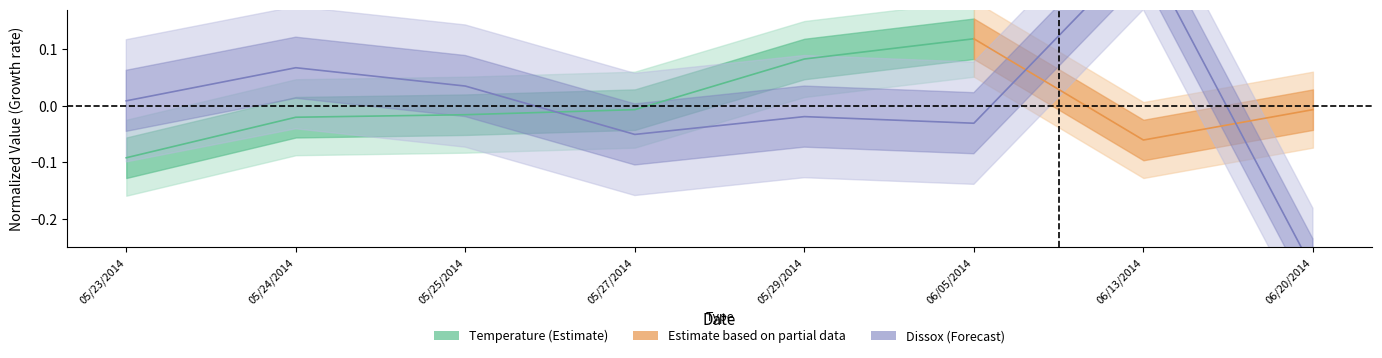

How many data points are less than 0?

4